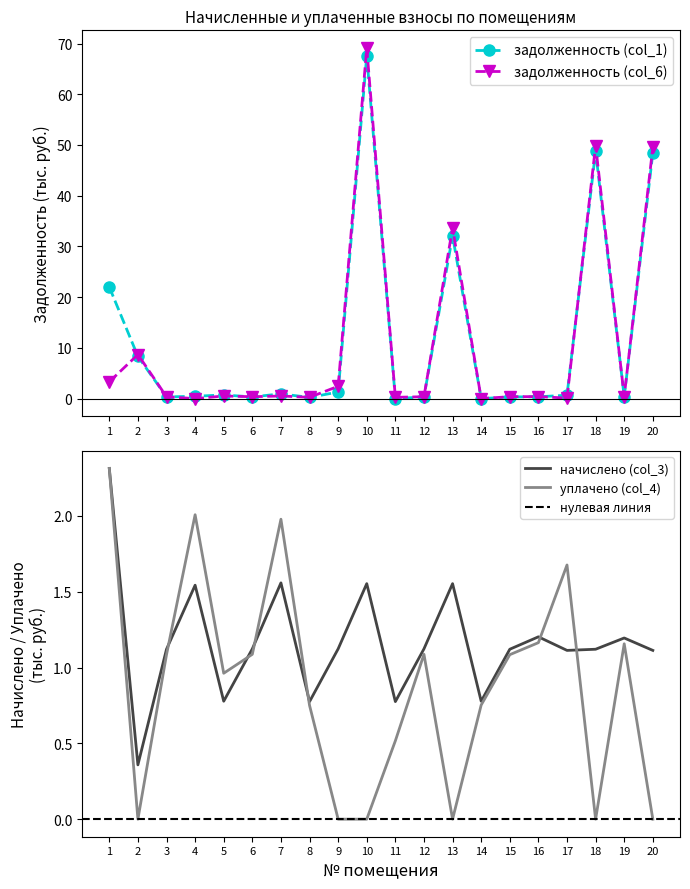

At which category does задолженность (col_1) reach its first local valley?

3